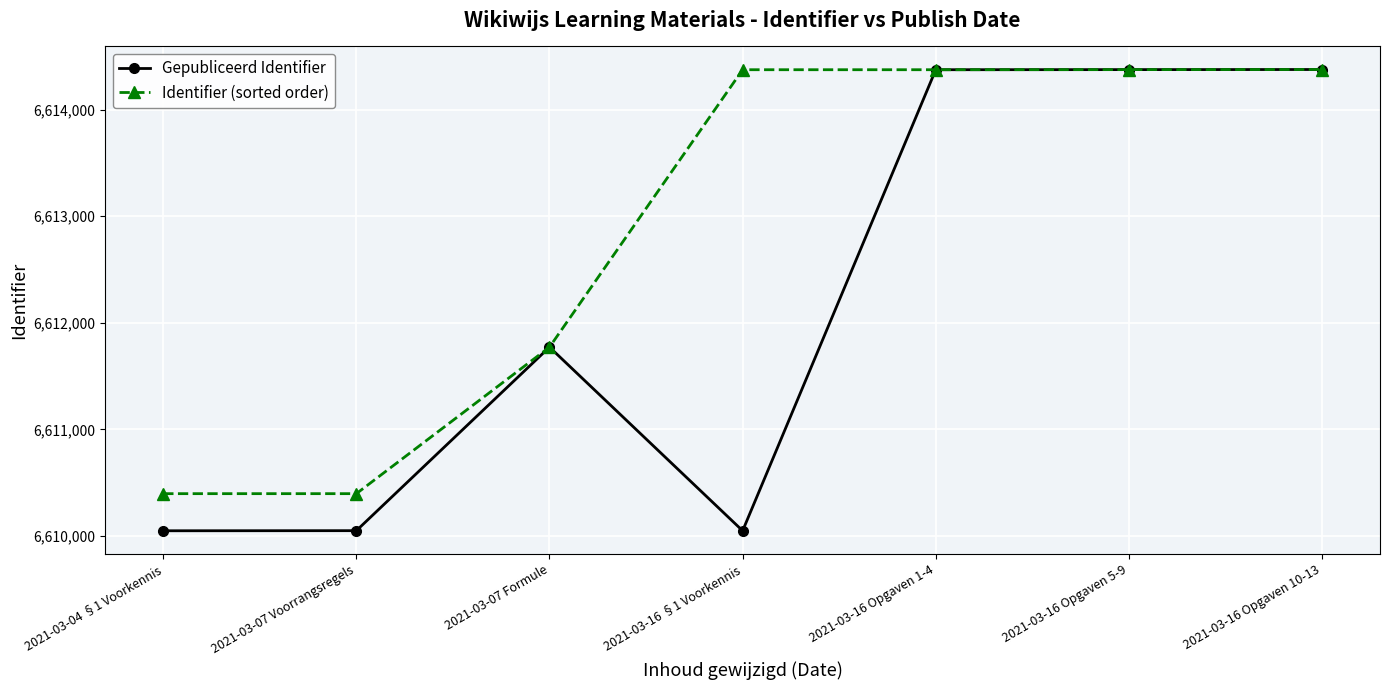

What is the minimum value shown in the chart?

6610050